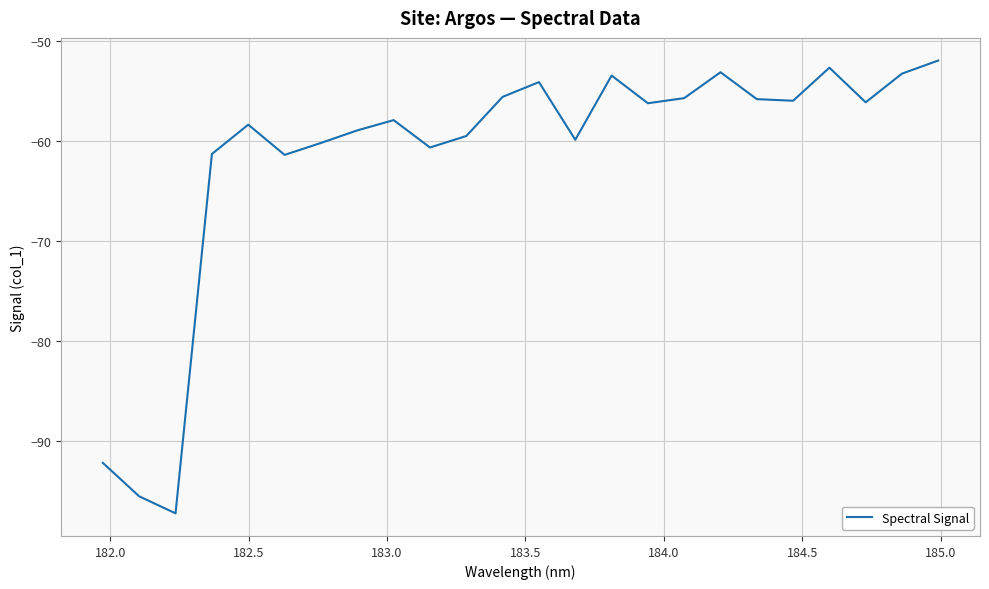

What is the average value?

-61.5